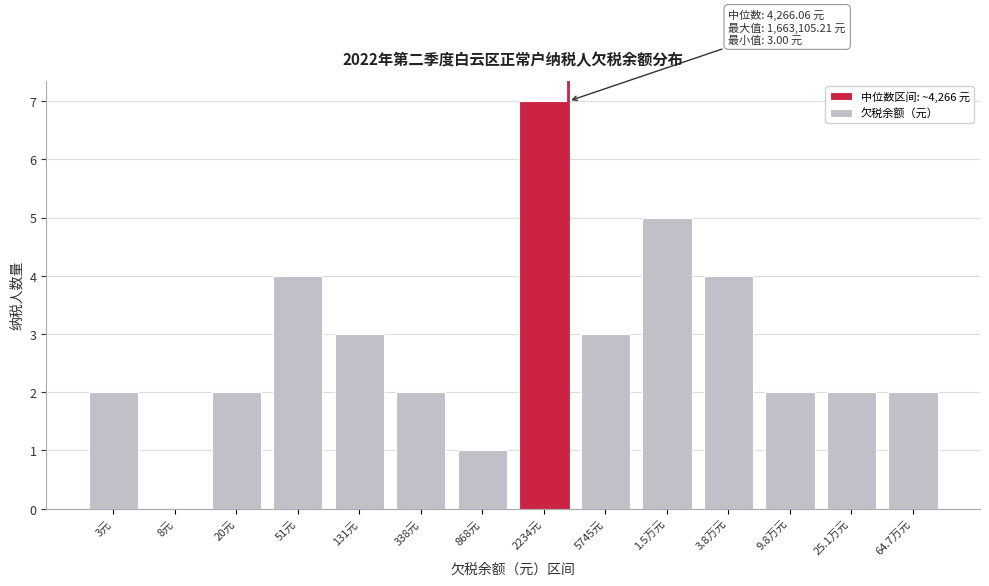

Reading right to left, extract all data points from this chart.

64.7万元=2	25.1万元=2	9.8万元=2	3.8万元=4	1.5万元=5	5745元=3	2234元=7	868元=1	338元=2	131元=3	51元=4	20元=2	8元=0	3元=2